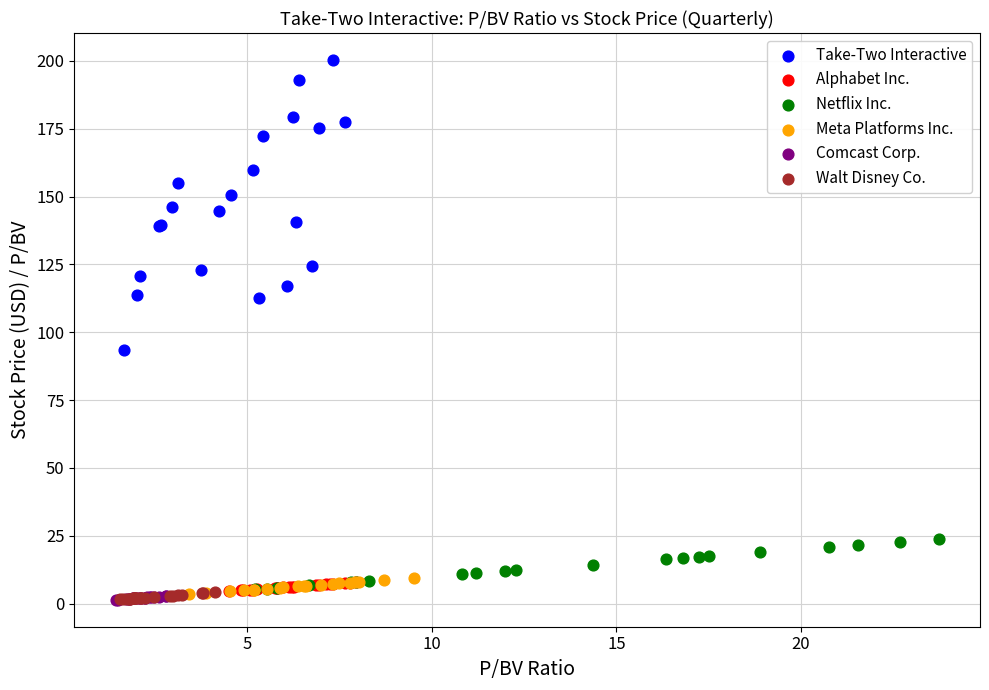

Which series has the widest spread of Y values?

Take-Two Interactive